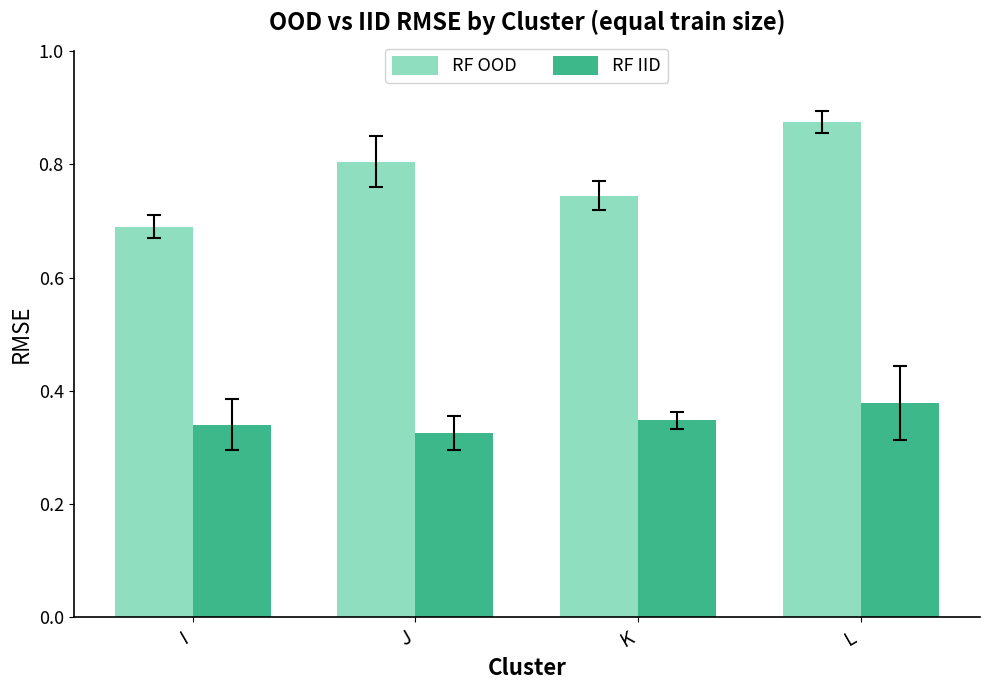

At how many categories does at least one series exceed 0?

4